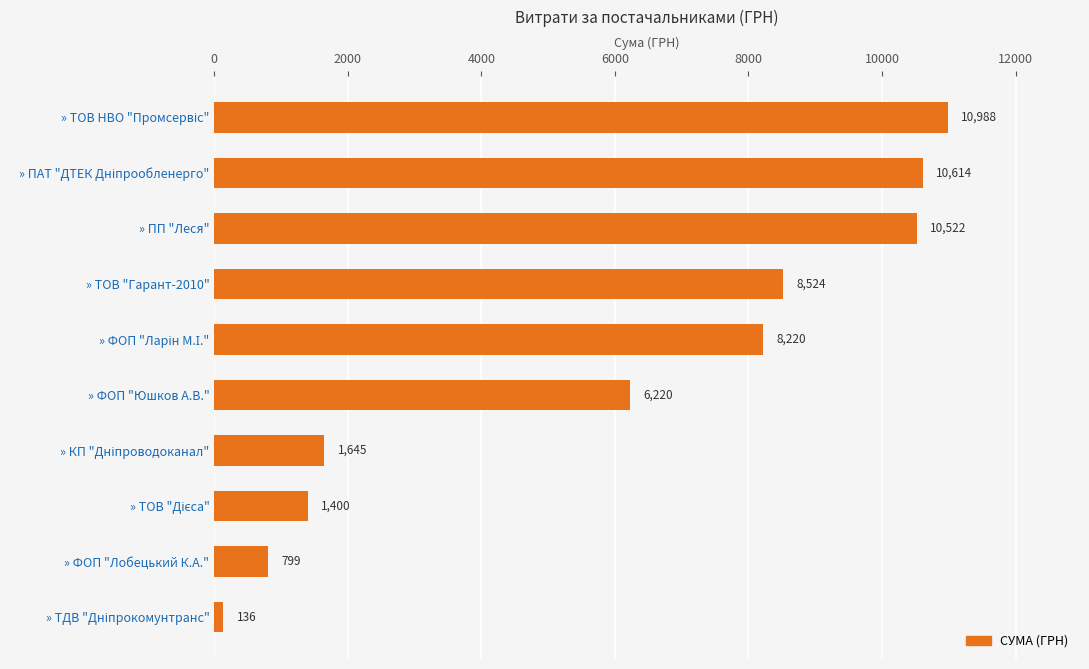

Are the bars horizontal?

Yes